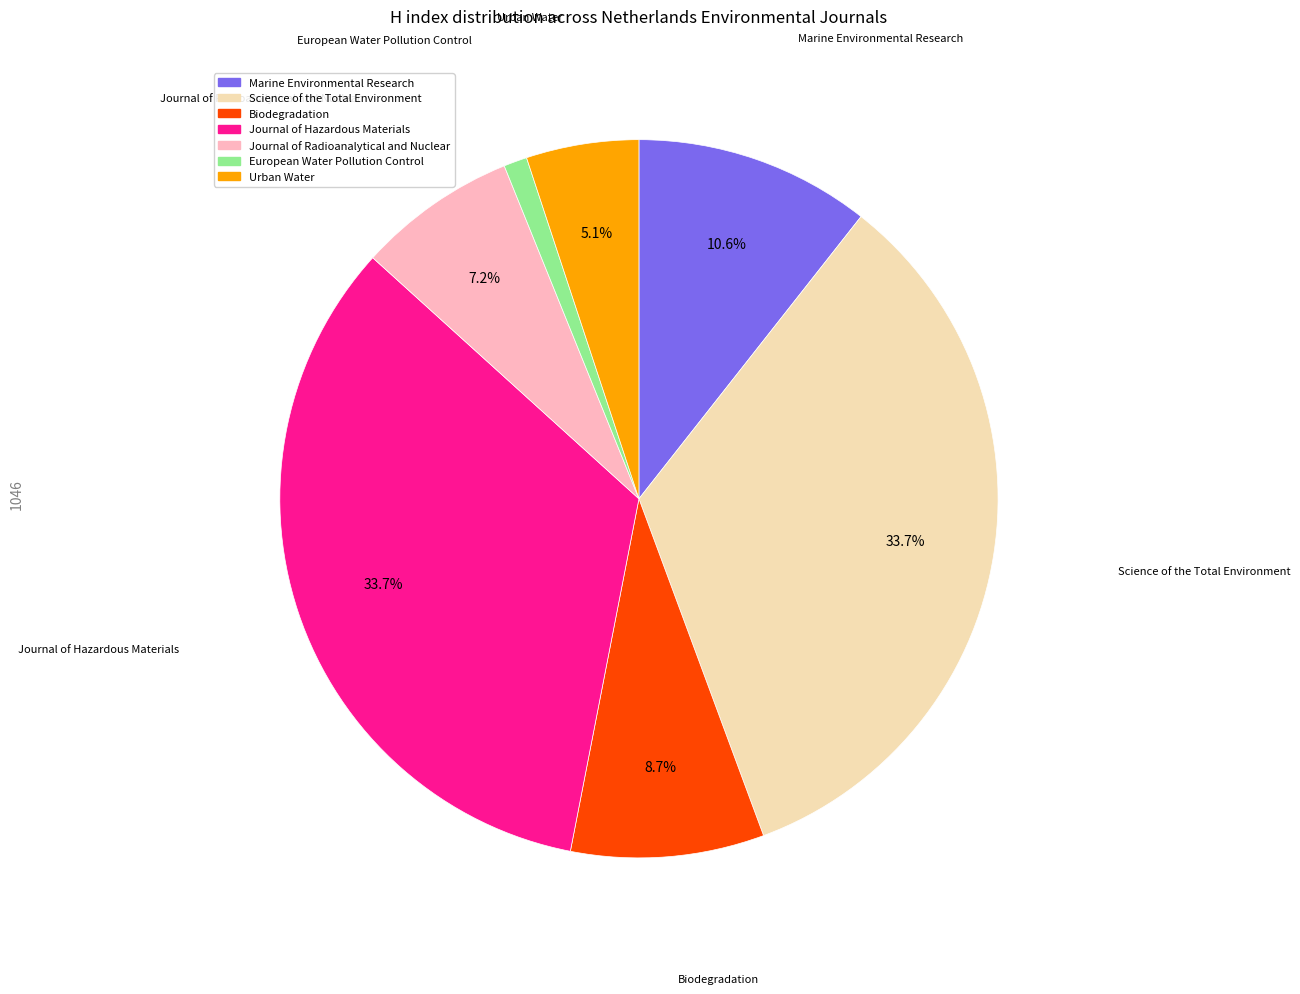

Is Urban Water the majority of the pie?

No